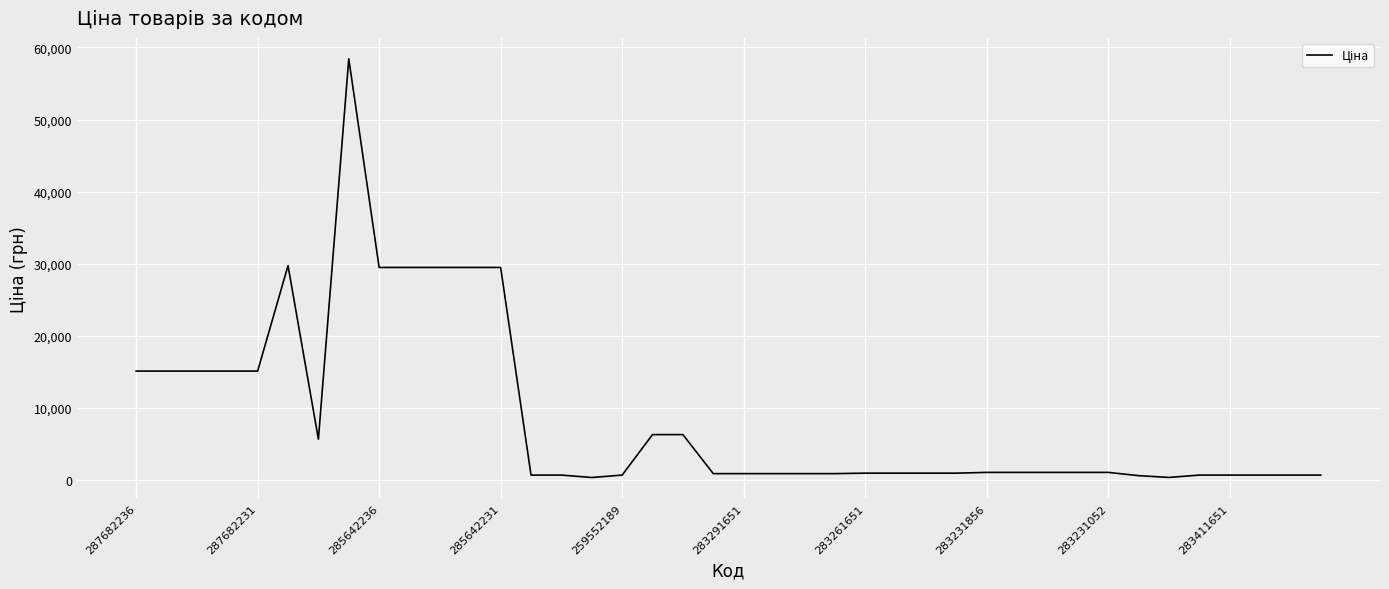

What is the average value?

8752.6